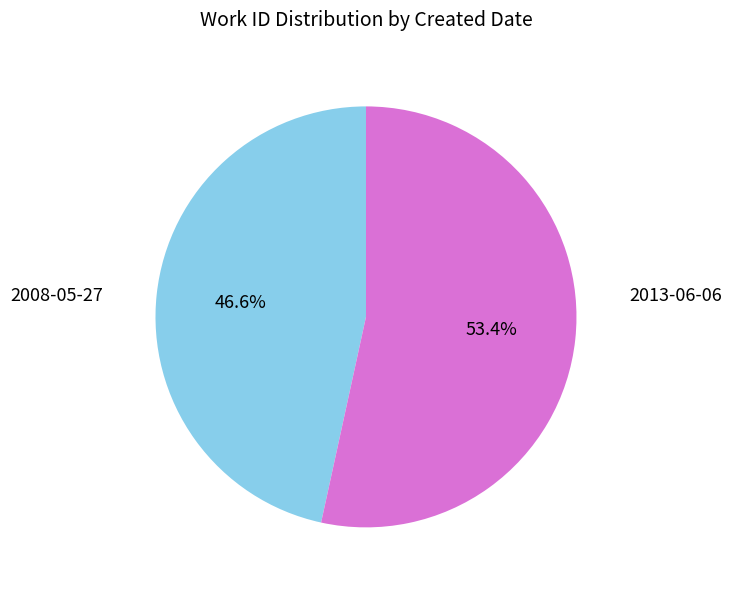

Rank the categories by value from lowest to highest.

2008-05-27, 2013-06-06